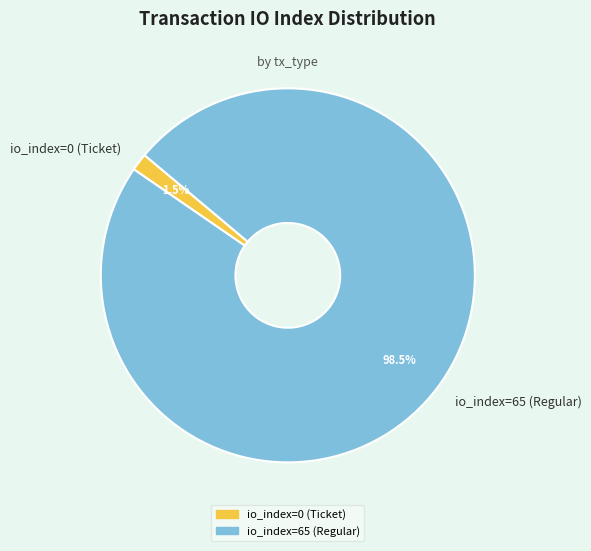

What is the total percentage of io_index=65 (Regular) and io_index=0 (Ticket)?

100.0%